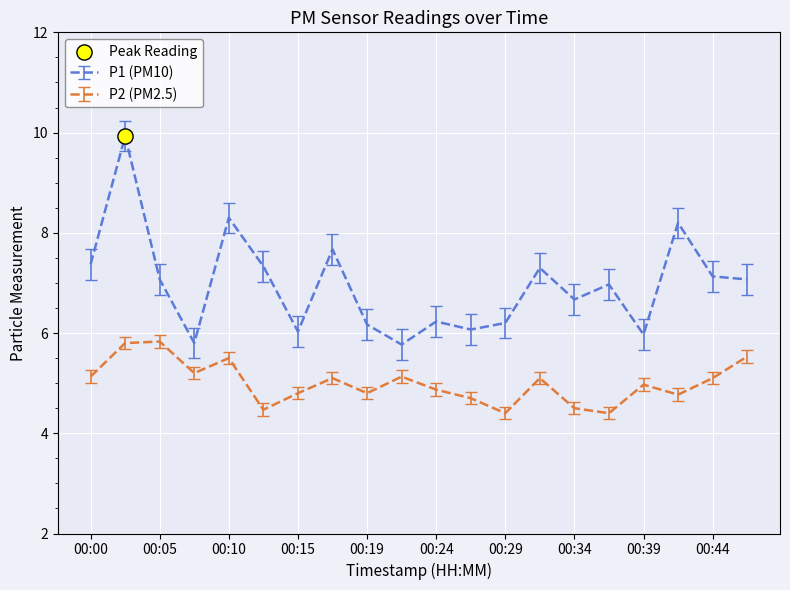

What is the minimum value for P1 (PM10)?

5.8